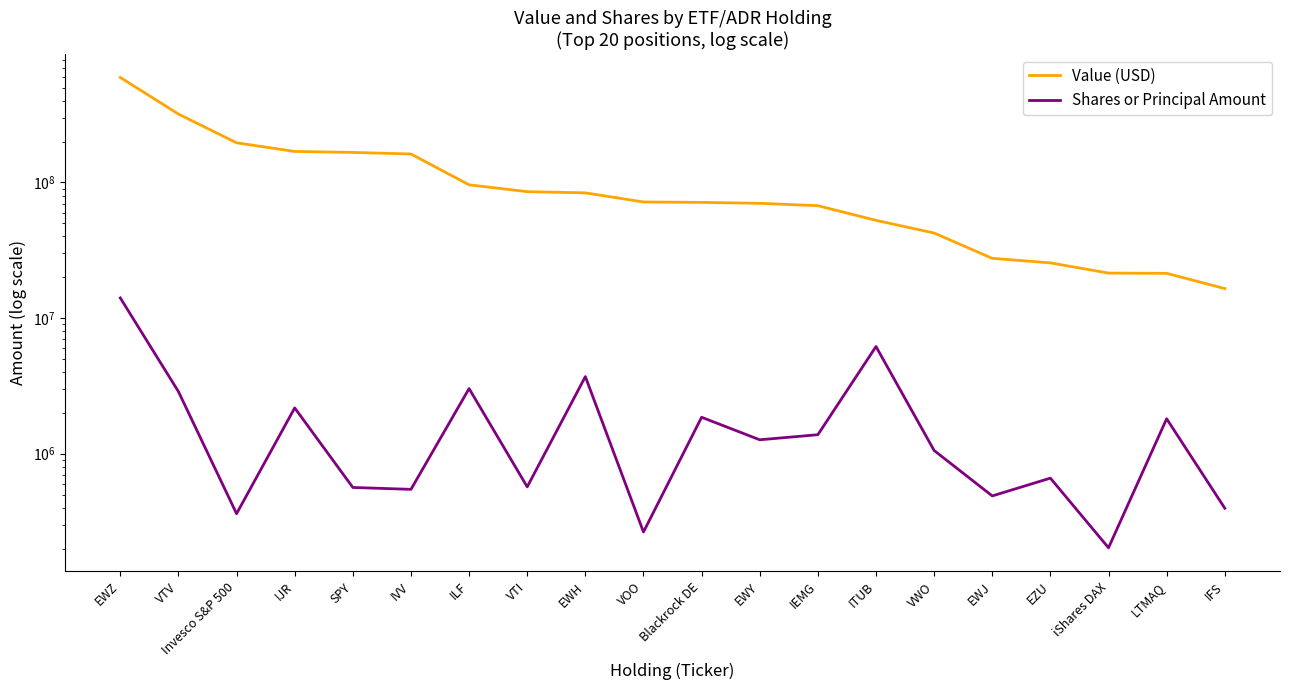

What is the difference between the maximum and minimum values in the Value (USD) series?

578307000